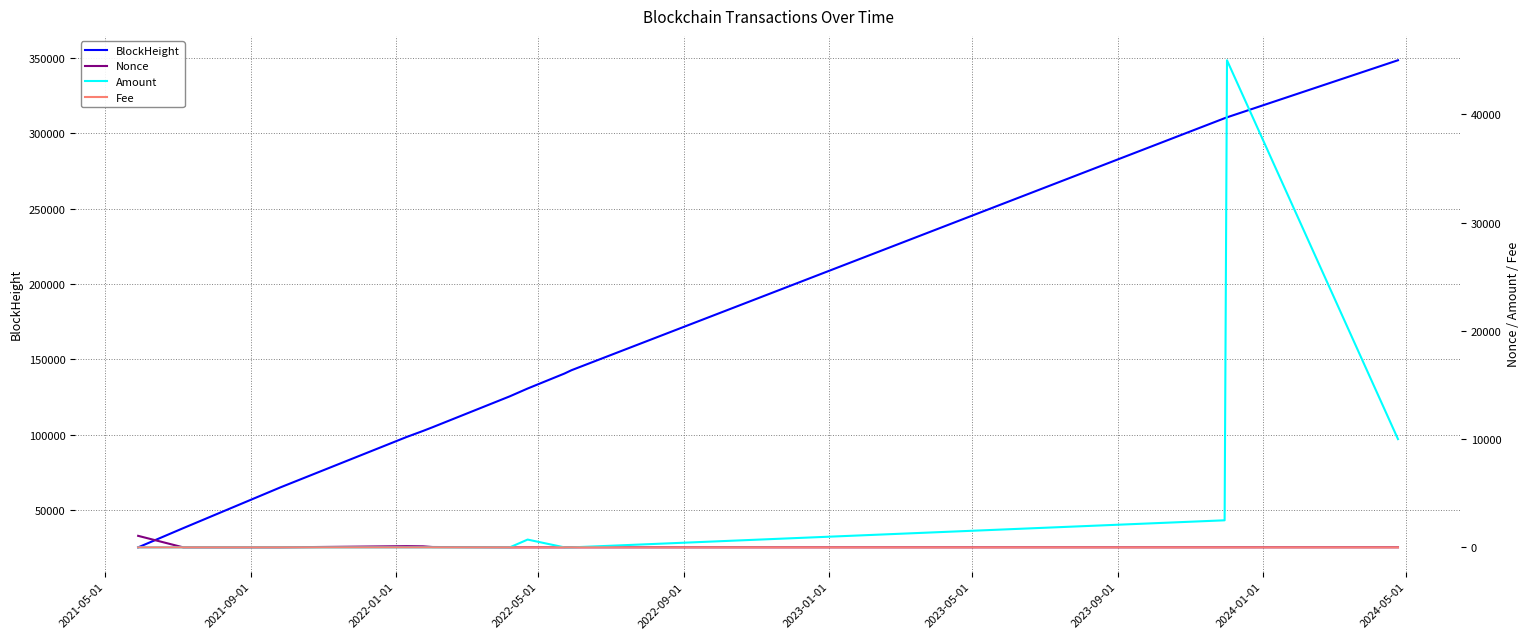

True or false: Nonce and BlockHeight intersect in this chart.

False